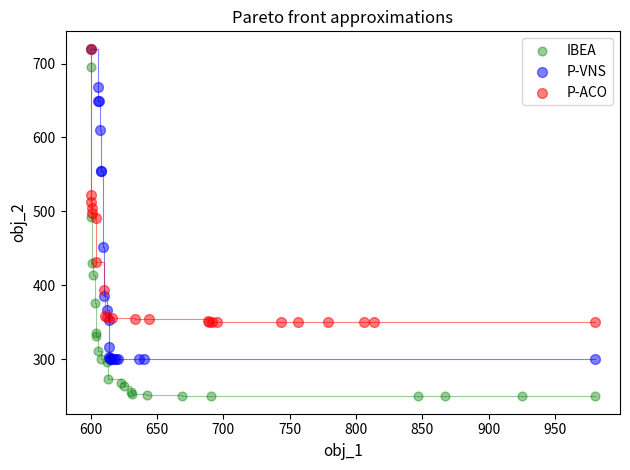

What are all the series names shown in the legend?

IBEA, P-VNS, P-ACO